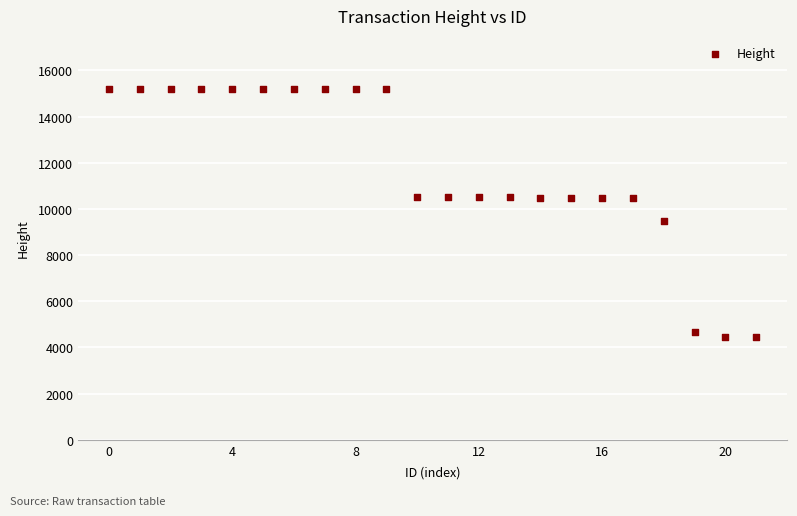

What Y value in the scatter plot is closest to 9842?

9493